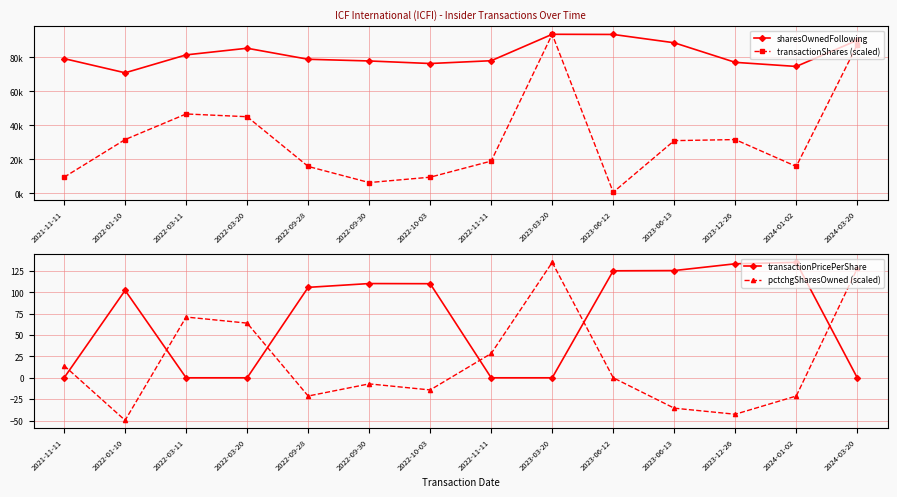

What is the minimum value shown in the chart?

-49.7